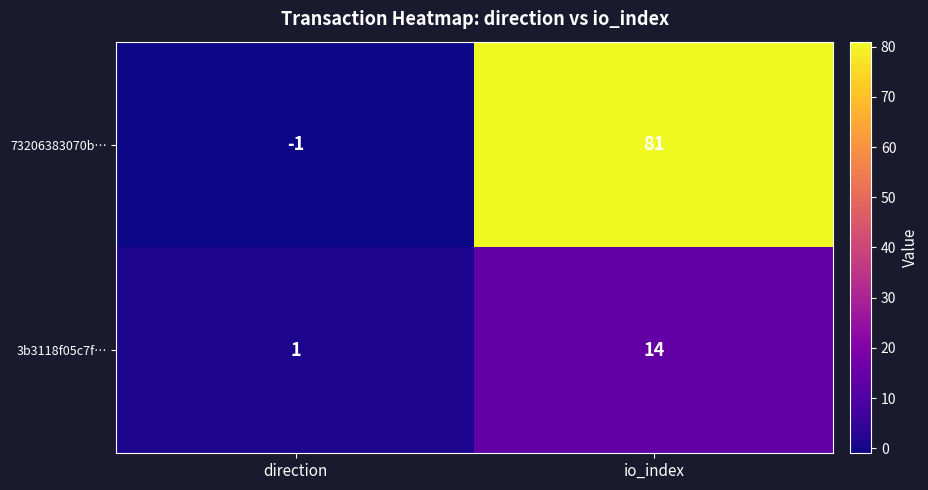

True or false: 73206383070b… has a value of -1 at direction.

True